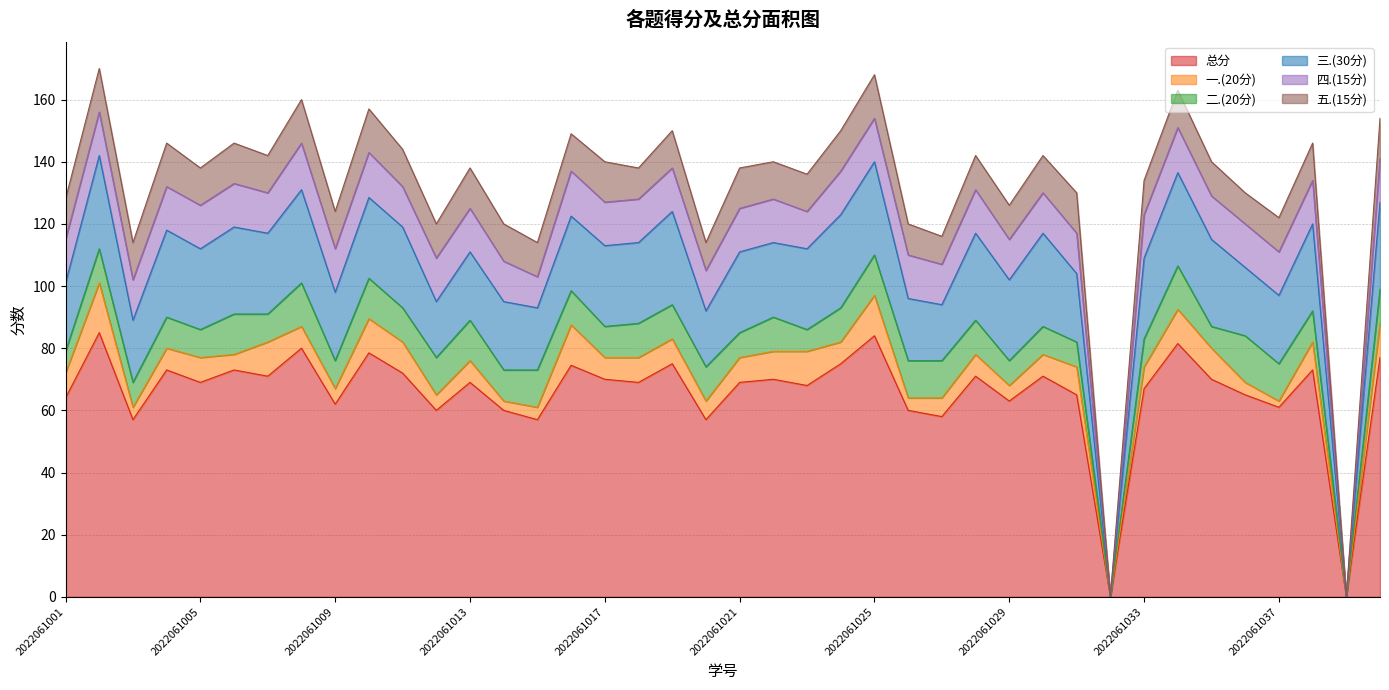

What is the difference between the second highest and minimum values in the 总分 series?

84.0